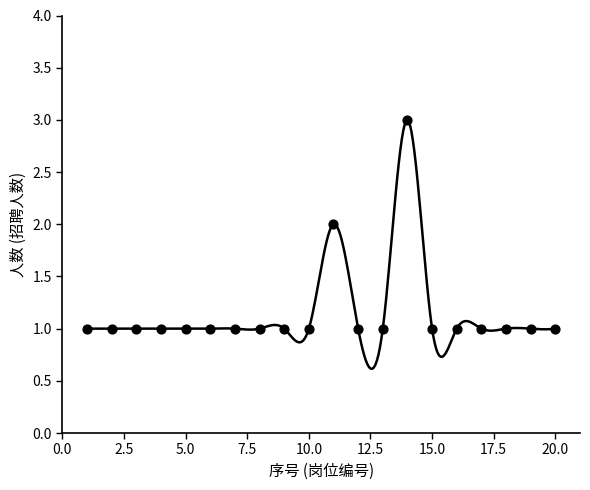

What is the range of X values (max minus min)?

19